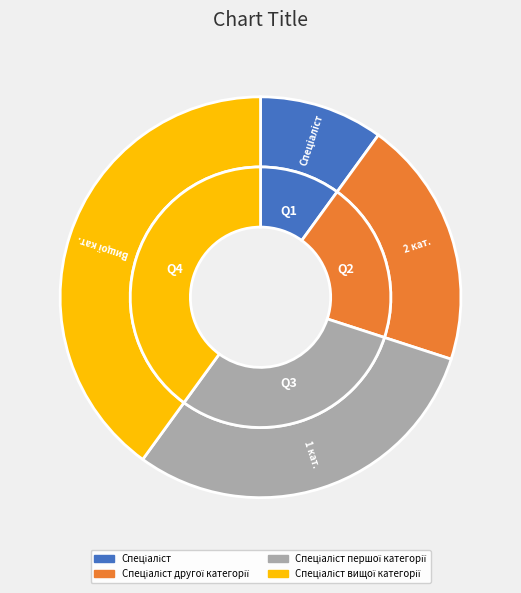

Which has a higher value, Спеціаліст першої категорії or Спеціаліст вищої категорії?

Спеціаліст вищої категорії